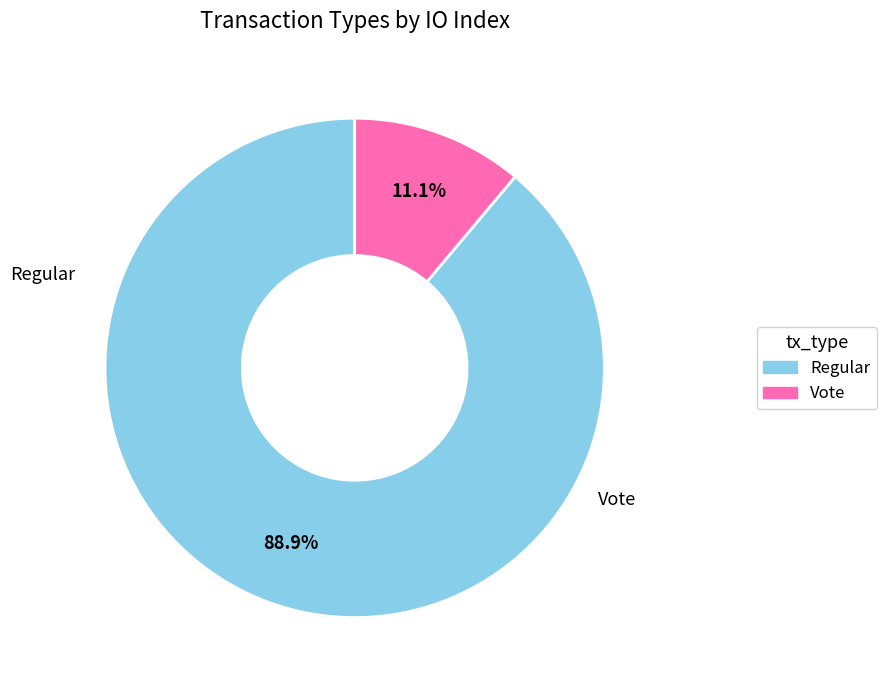

Rank the categories by value from lowest to highest.

Vote, Regular